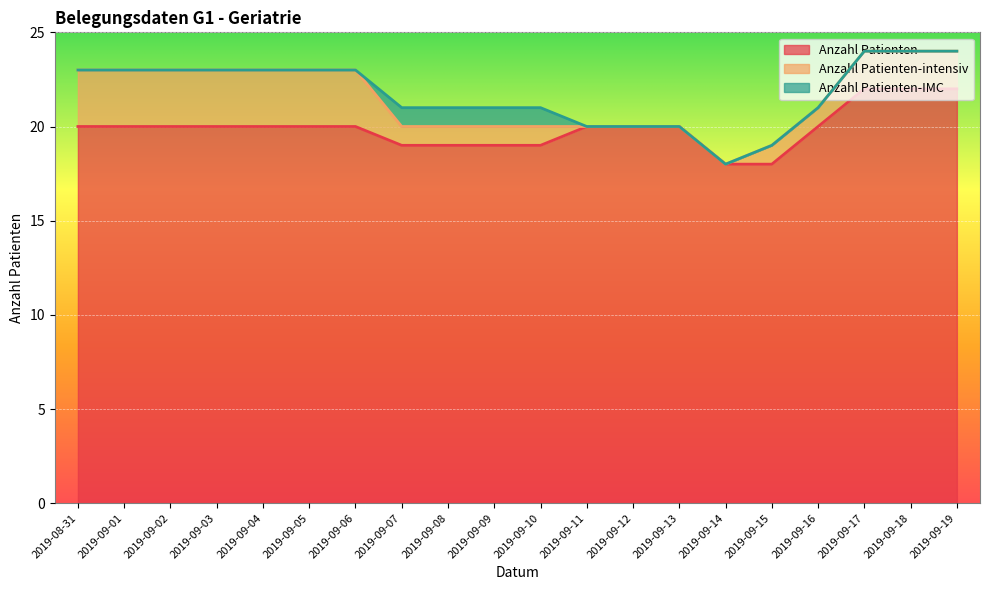

What is the label of the 1st point from the left?

2019-08-31